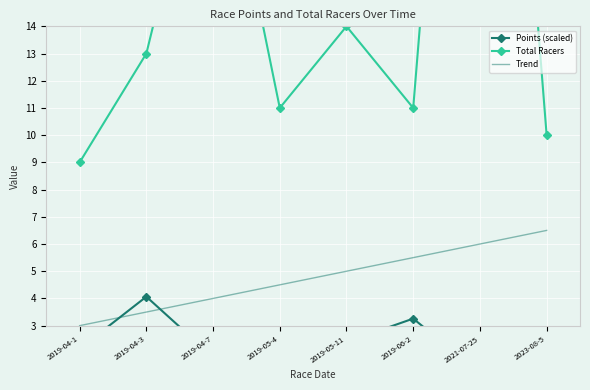

True or false: Points (scaled) and Total Racers cross at least once.

False